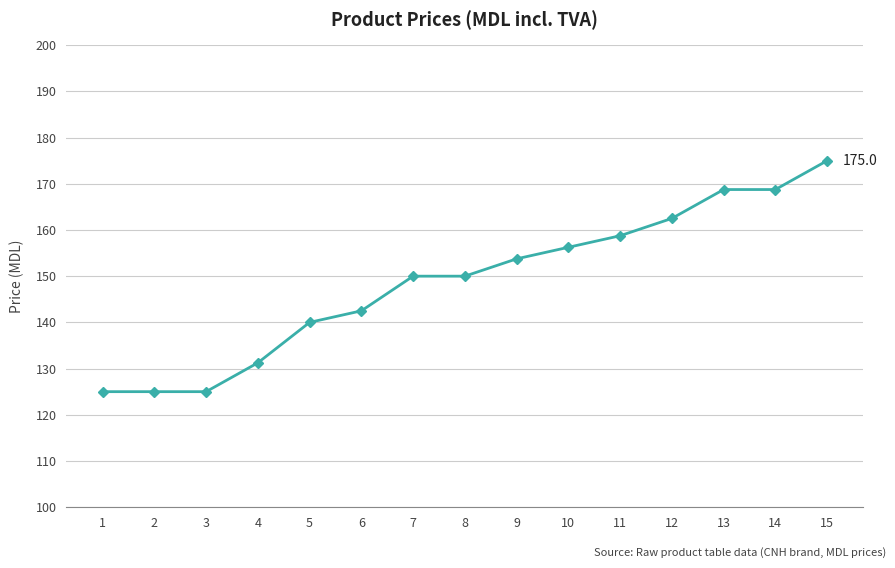

Between 10 and 13, which is larger?

13